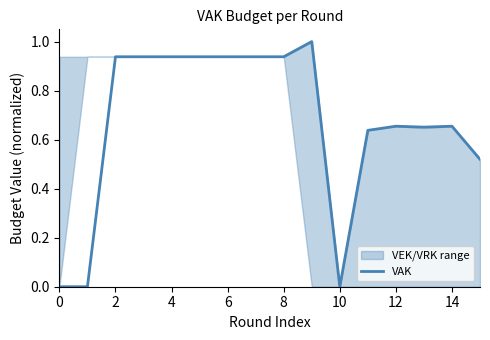

Where is the first local minimum?

10